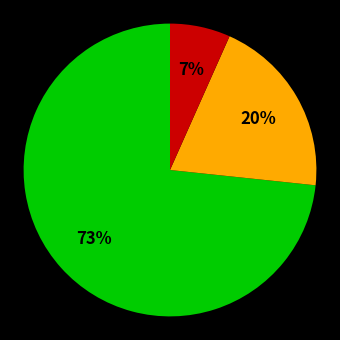

How many segments does this pie chart have?

3